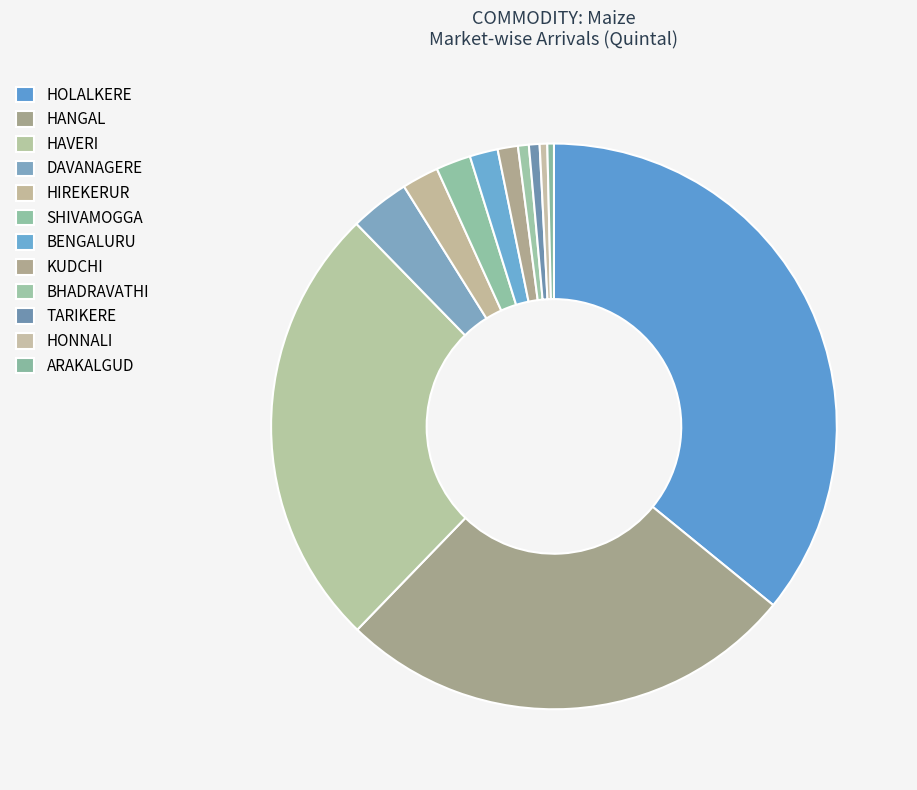

Combined, what portion of the pie is HONNALI and DAVANAGERE?

3.8%